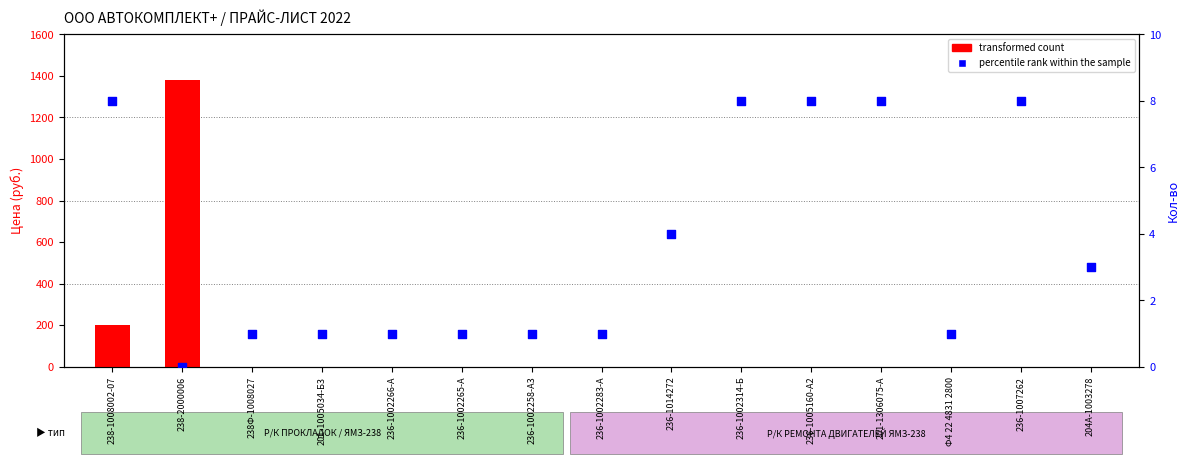

What are all the series names shown in the legend?

transformed count, percentile rank within the sample